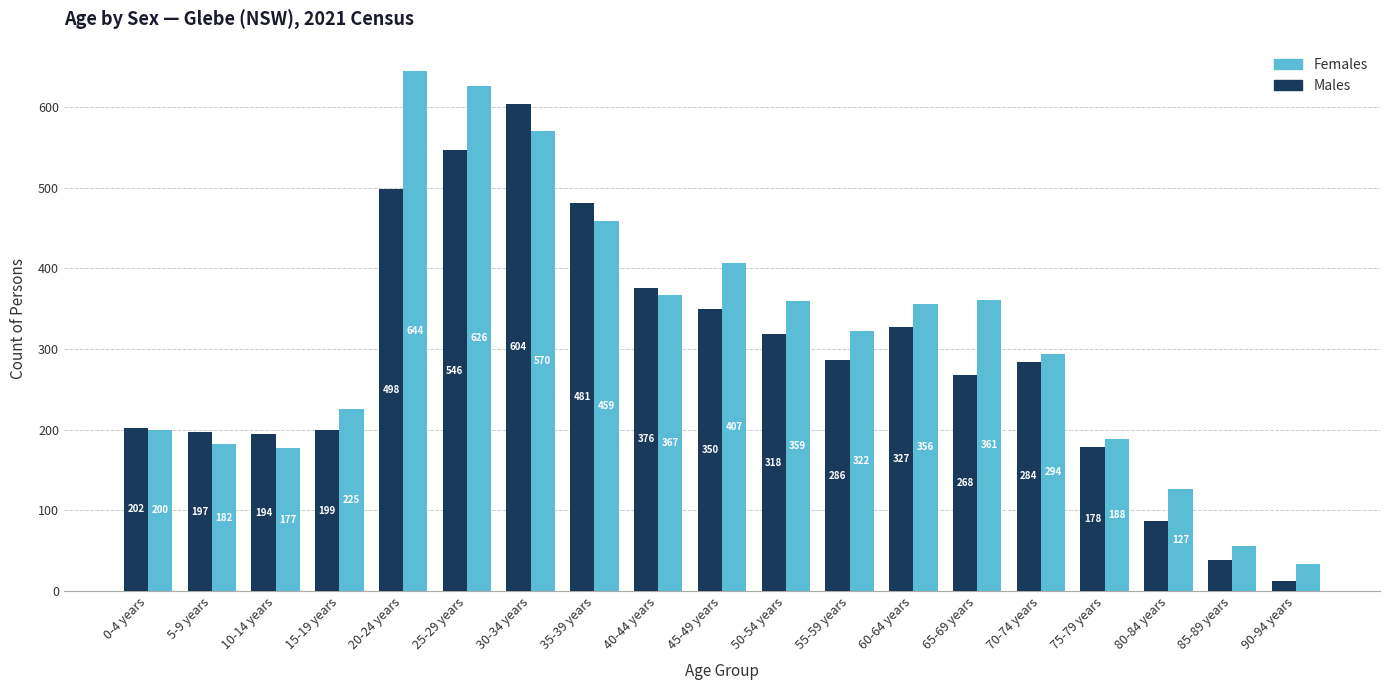

Is it true that Males equals 391 at 70-74 years?

False